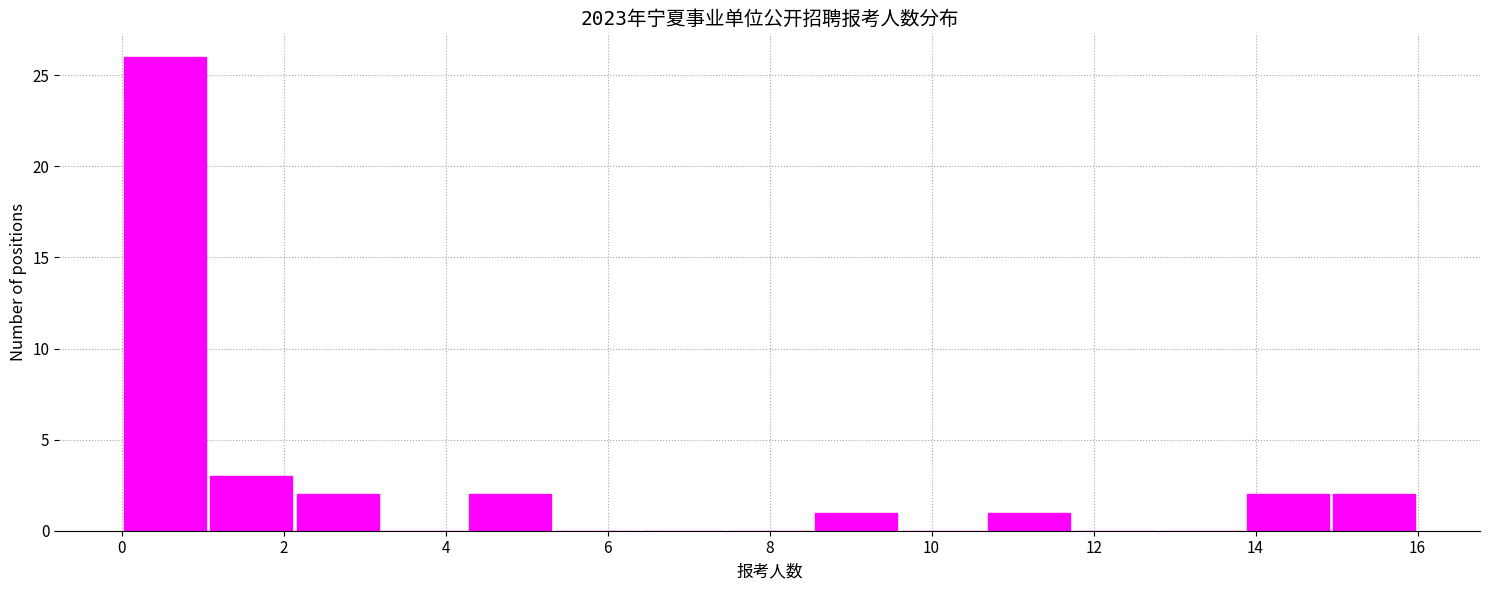

Reading left to right, list every bar in this chart as the range it spans on the x-axis followed by its height. Neither the bar edges nor the heights are printed on the chart, so give them approximately, as read against the axes.

0.0 to 1.0: 26
1.0 to 2.2: 3
2.2 to 3.2: 2
3.2 to 4.2: 0
4.2 to 5.4: 2
5.4 to 6.4: 0
6.4 to 7.4: 0
7.4 to 8.6: 0
8.6 to 9.6: 1
9.6 to 10.6: 0
10.6 to 11.8: 1
11.8 to 12.8: 0
12.8 to 13.8: 0
13.8 to 15.0: 2
15.0 to 16.0: 2